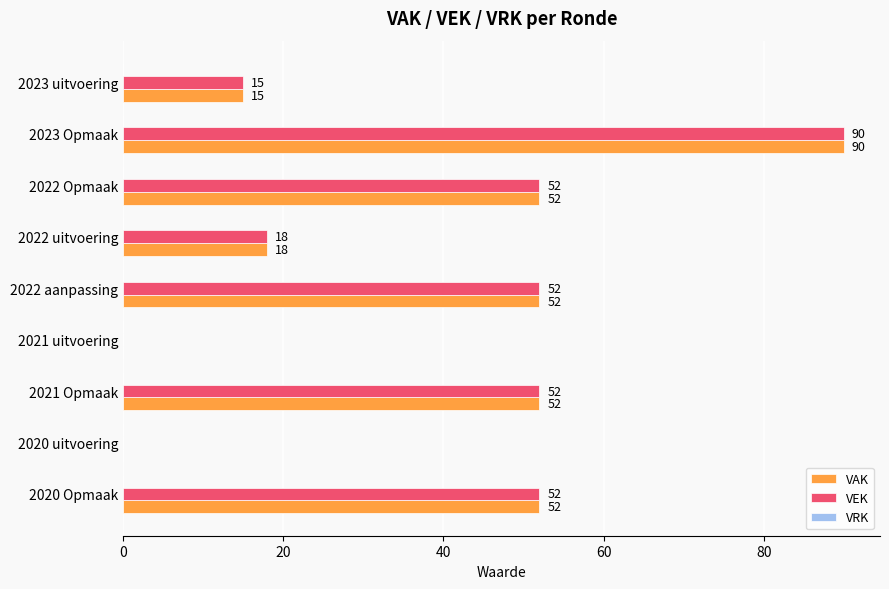

What is the maximum value shown in the chart?

90